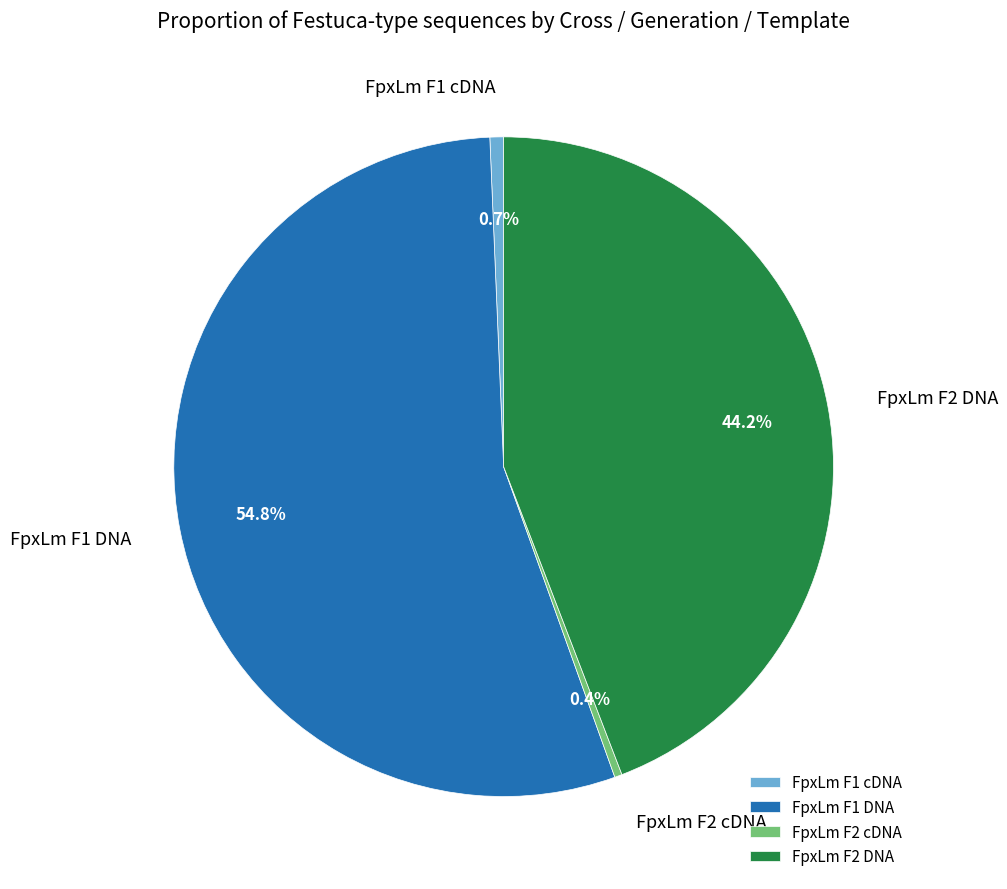

What is the largest slice in the pie chart?

FpxLm F1 DNA